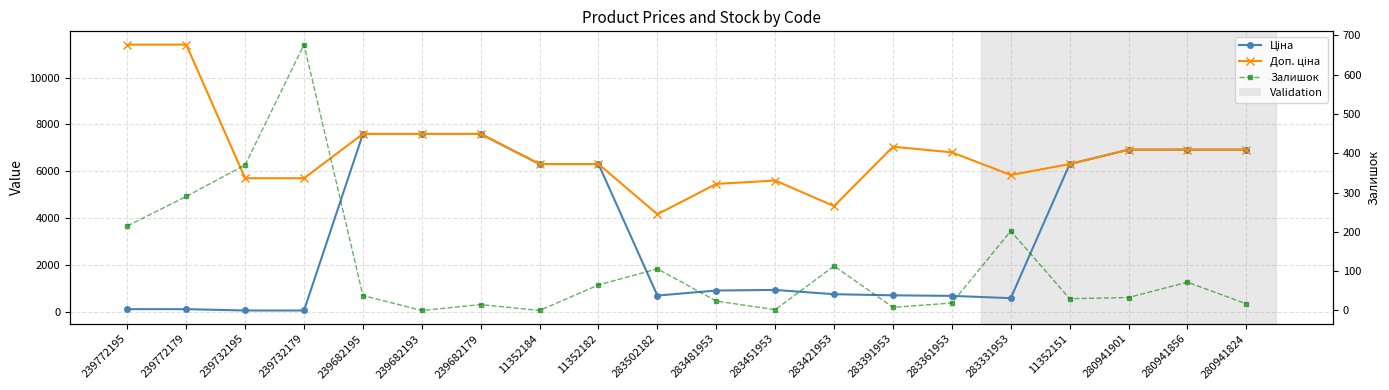

True or false: Залишок and Доп. ціна cross at least once.

False